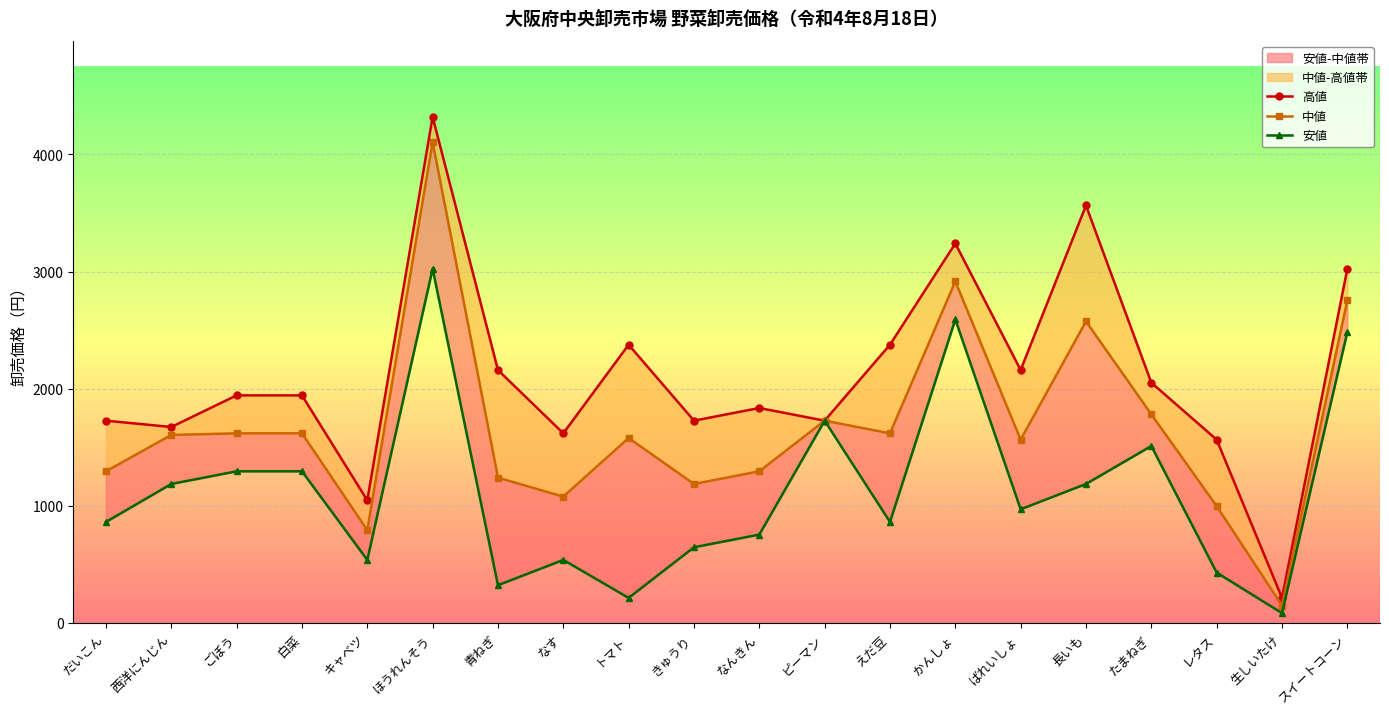

The 高値 series shows 4320 at ほうれんそう. True or false?

True